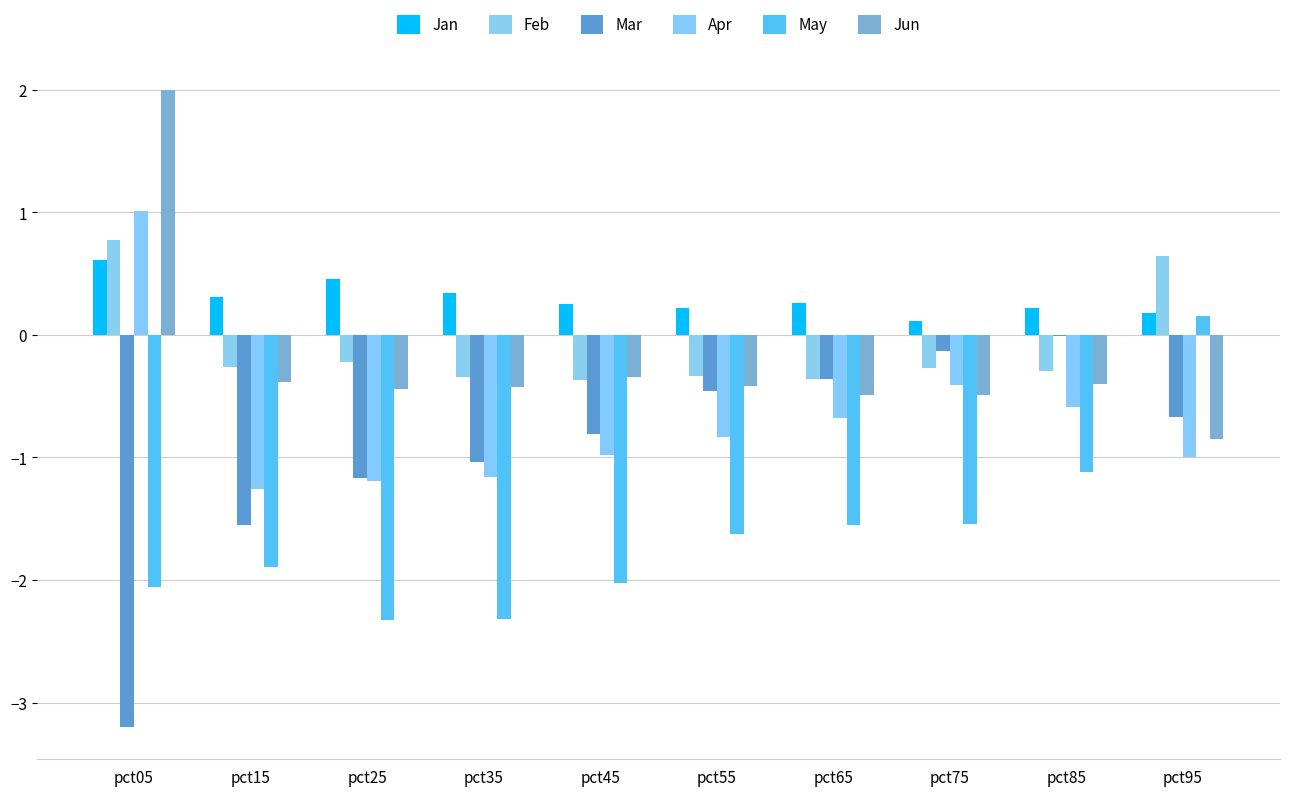

How many groups of bars are there?

10